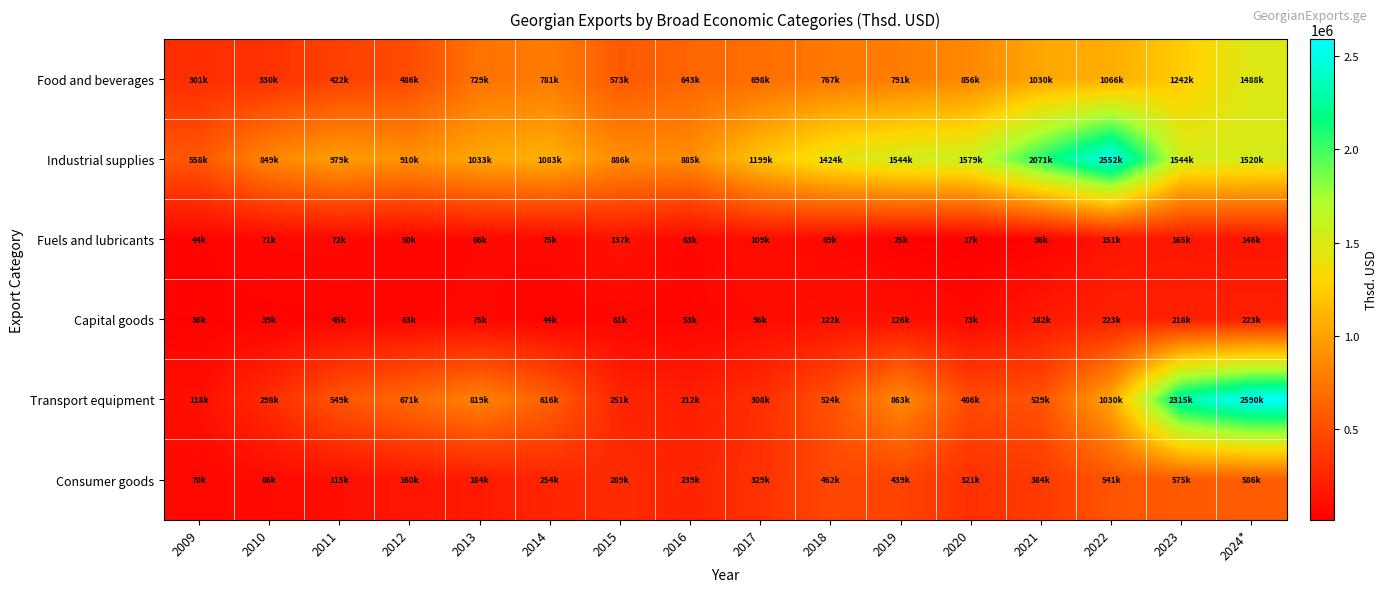

At how many categories does at least one series exceed 2171793?

3